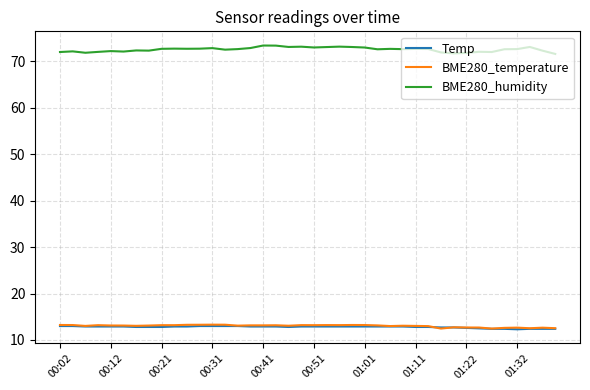

Which series has the widest spread of values?

BME280_humidity